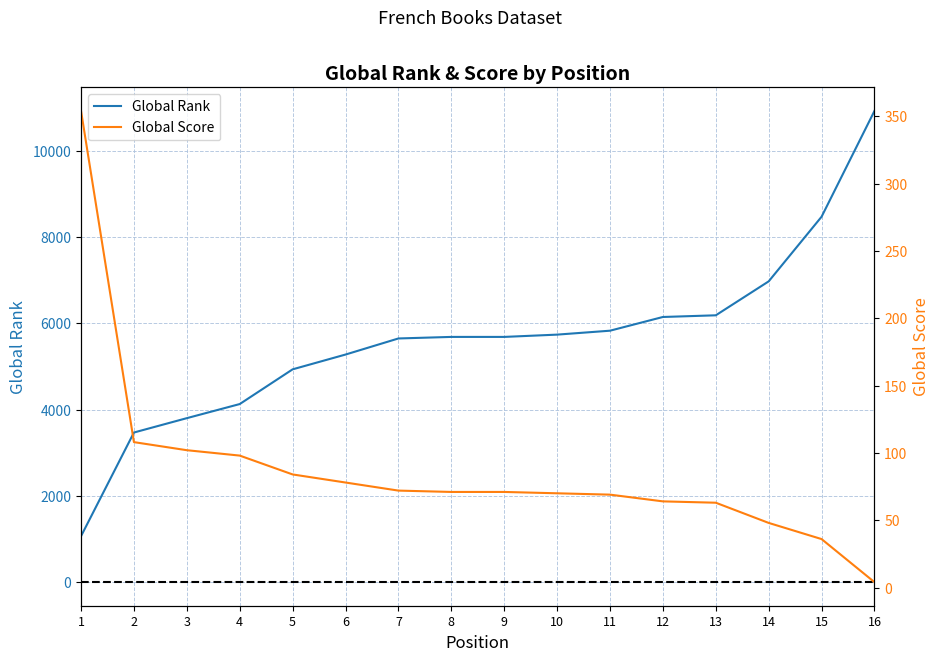

Which has a higher value, 15 or 13?

15